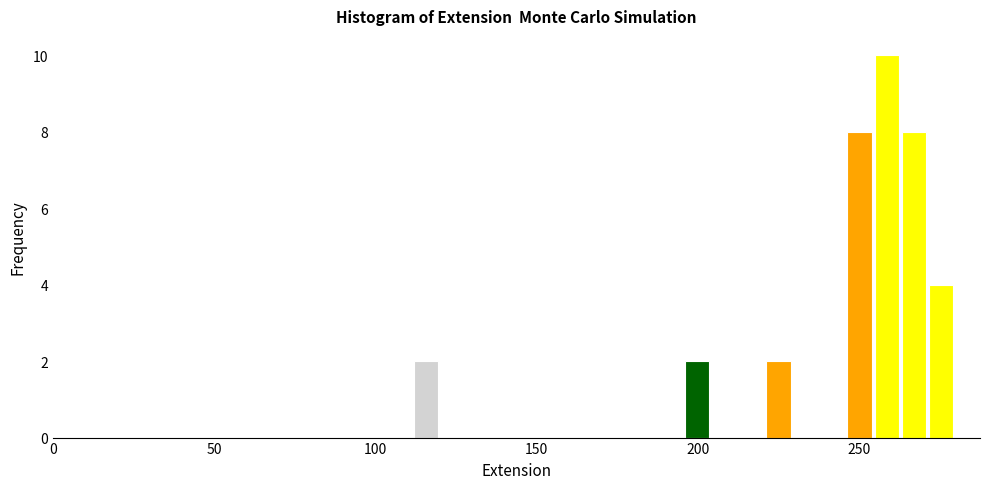

Read against the x-axis, roughly where is the centre of the tallest bar?

260